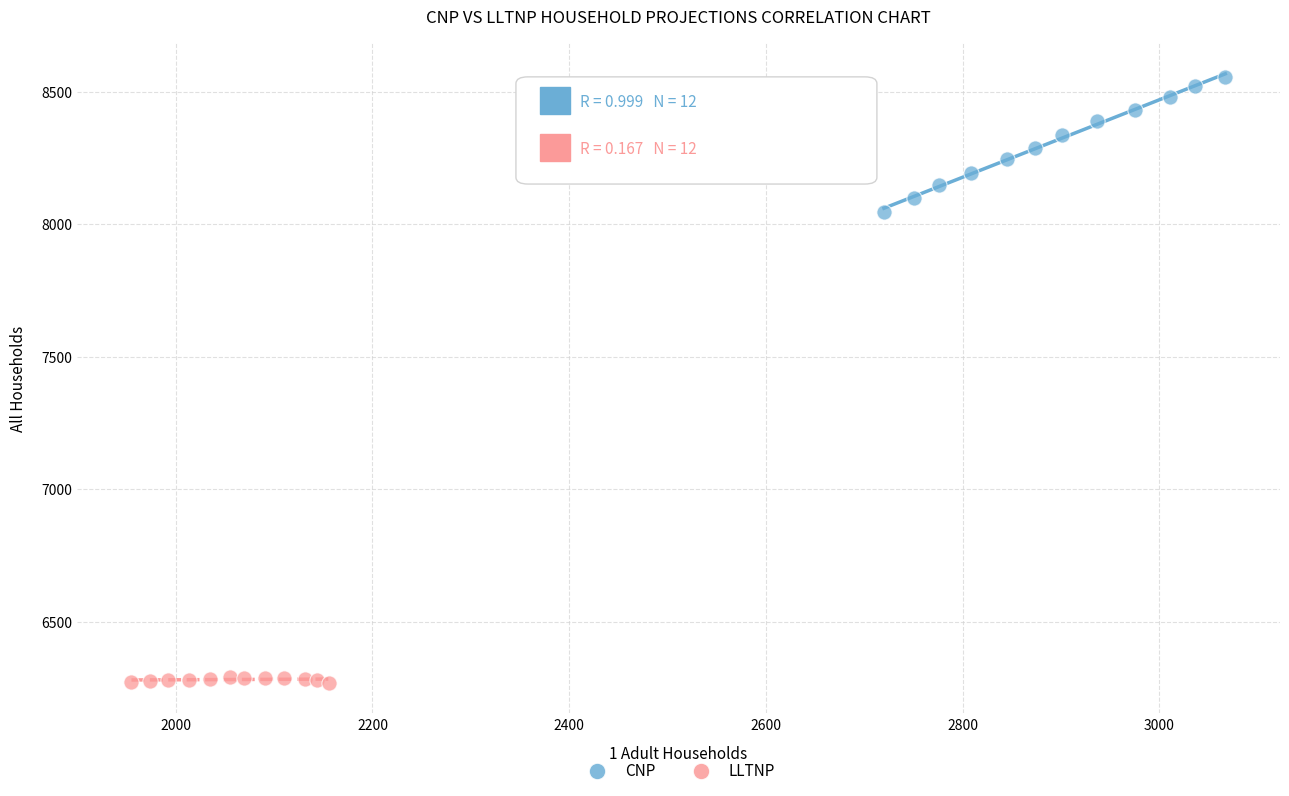

Which series contains the lowest Y value?

LLTNP